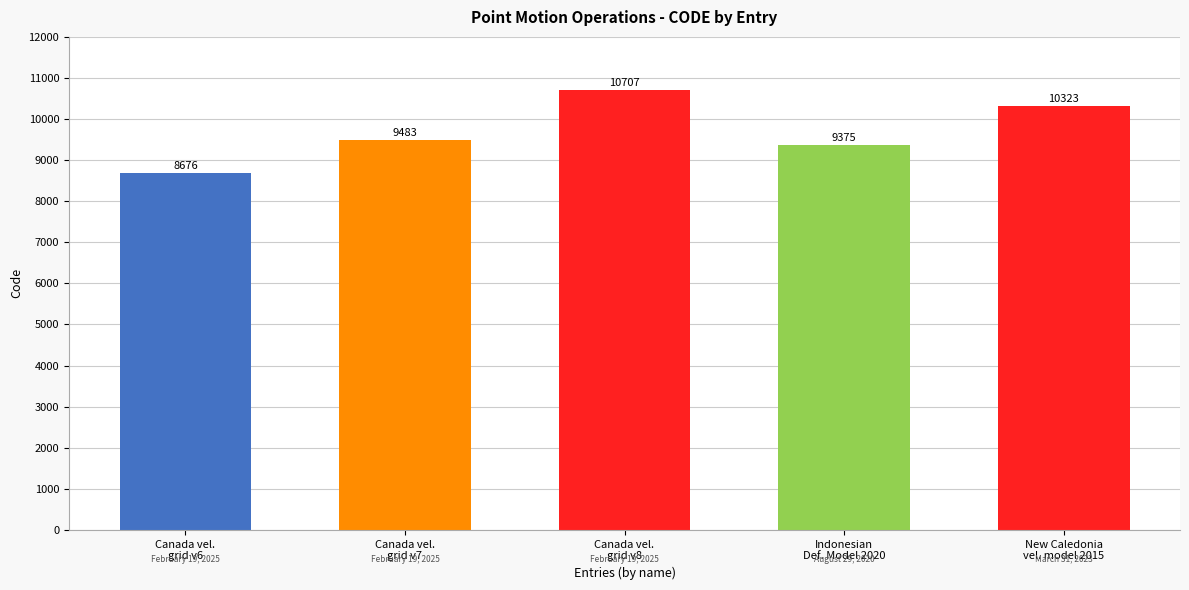

True or false: the data shows 12264 at Canada vel.
grid v6.

False